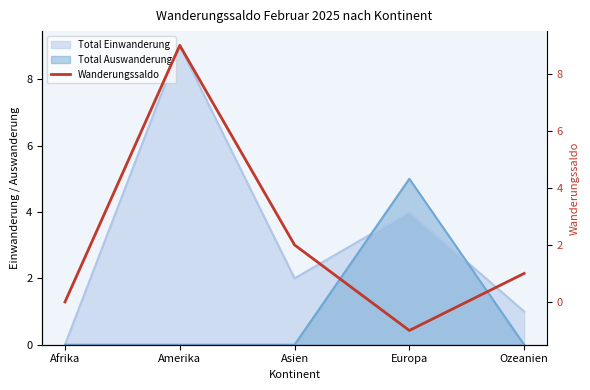

The value at Afrika is -4. True or false?

False